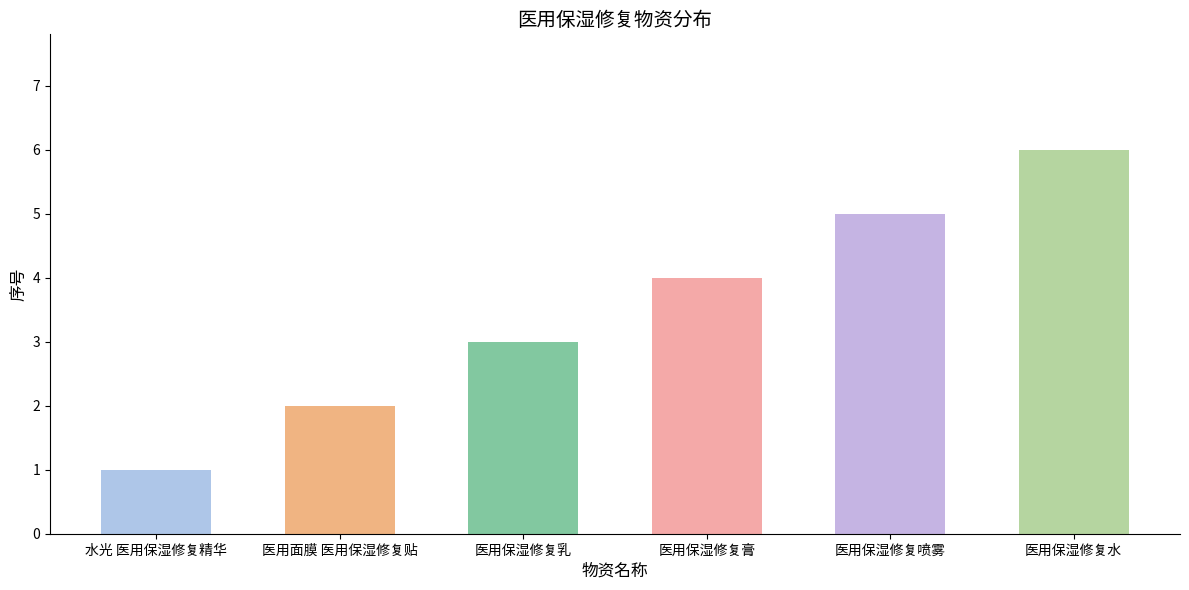

What is the minimum value shown in the chart?

1